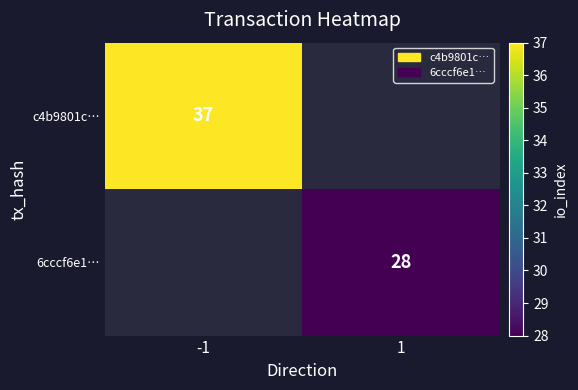

The value of 6cccf6e1… at 1 is 48. True or false?

False